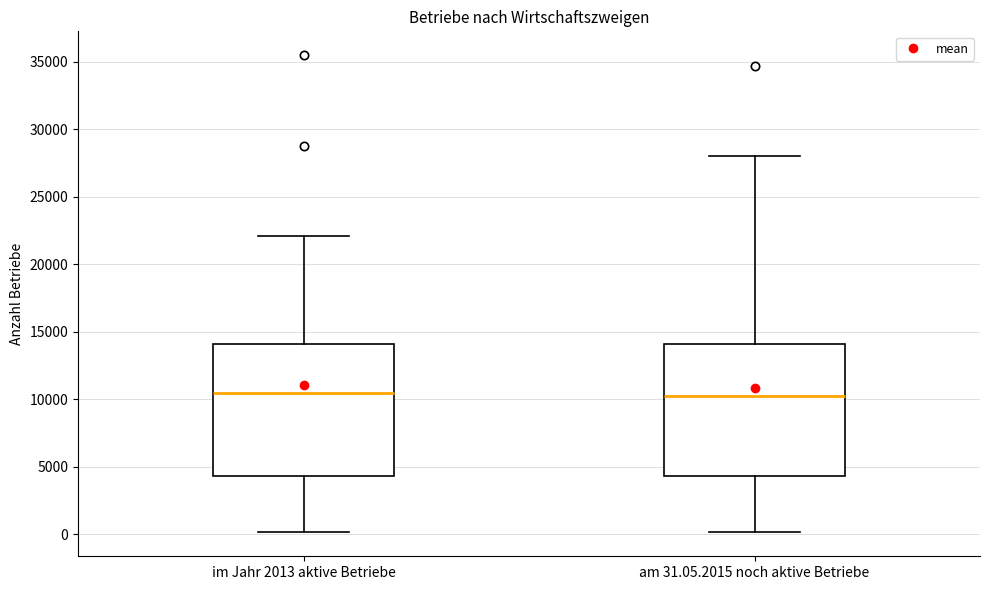

Where does the upper whisker of the box for am 31.05.2015 noch aktive Betriebe end on the y-axis? The values are not printed on the chart, so give them approximately, as read against the axis.

28000